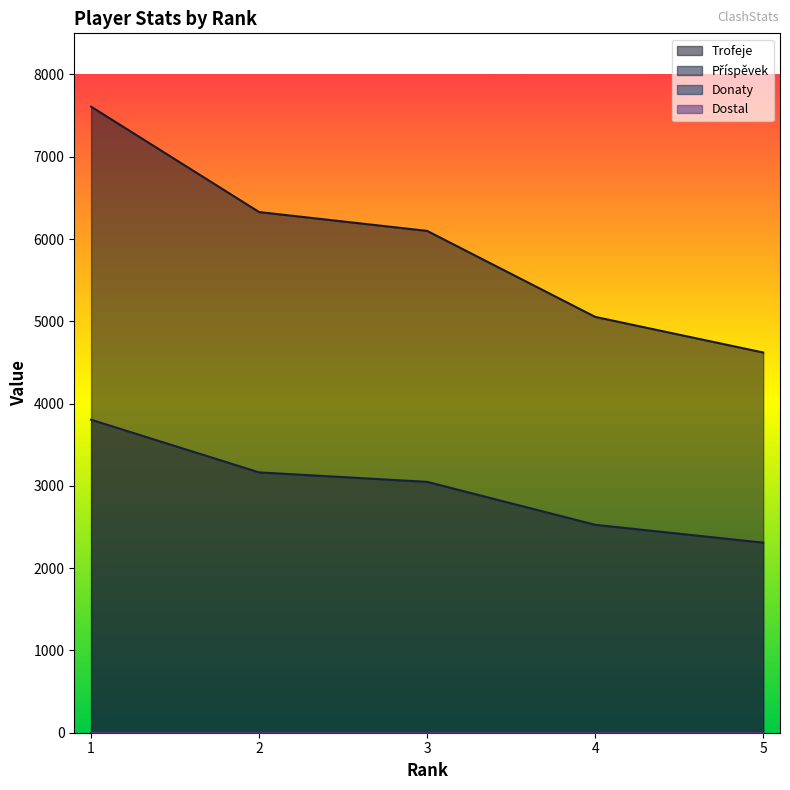

How many data points in Příspěvek are less than 3049?

2